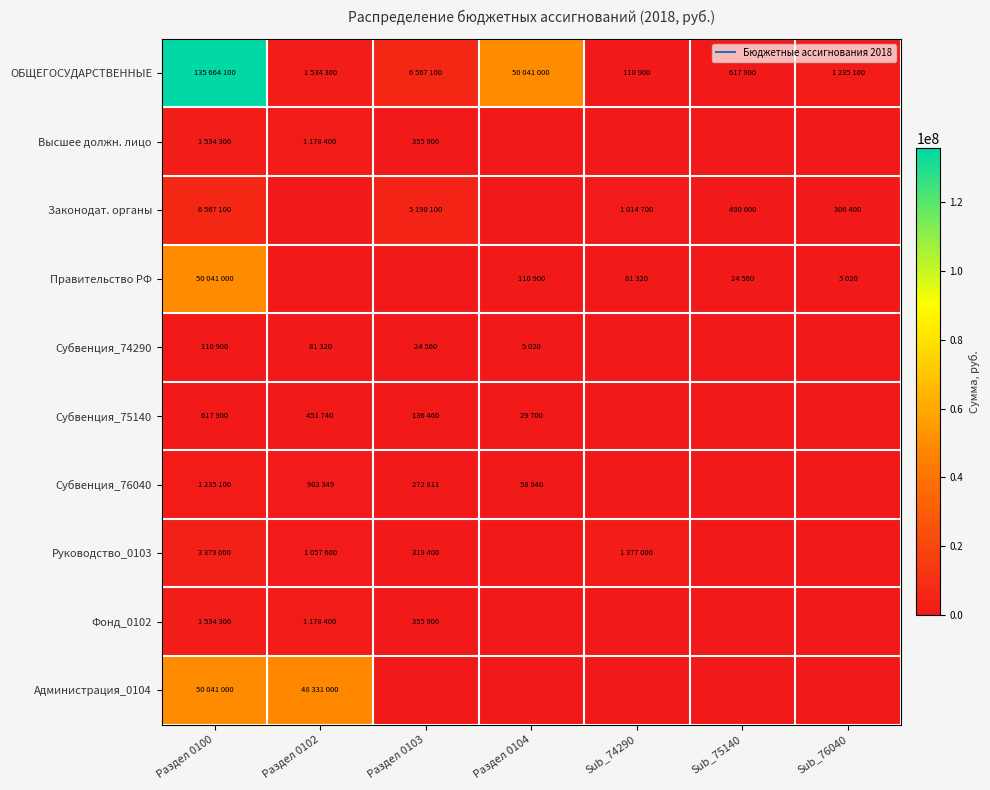

The 0103 series shows 4315879 at 8. True or false?

False